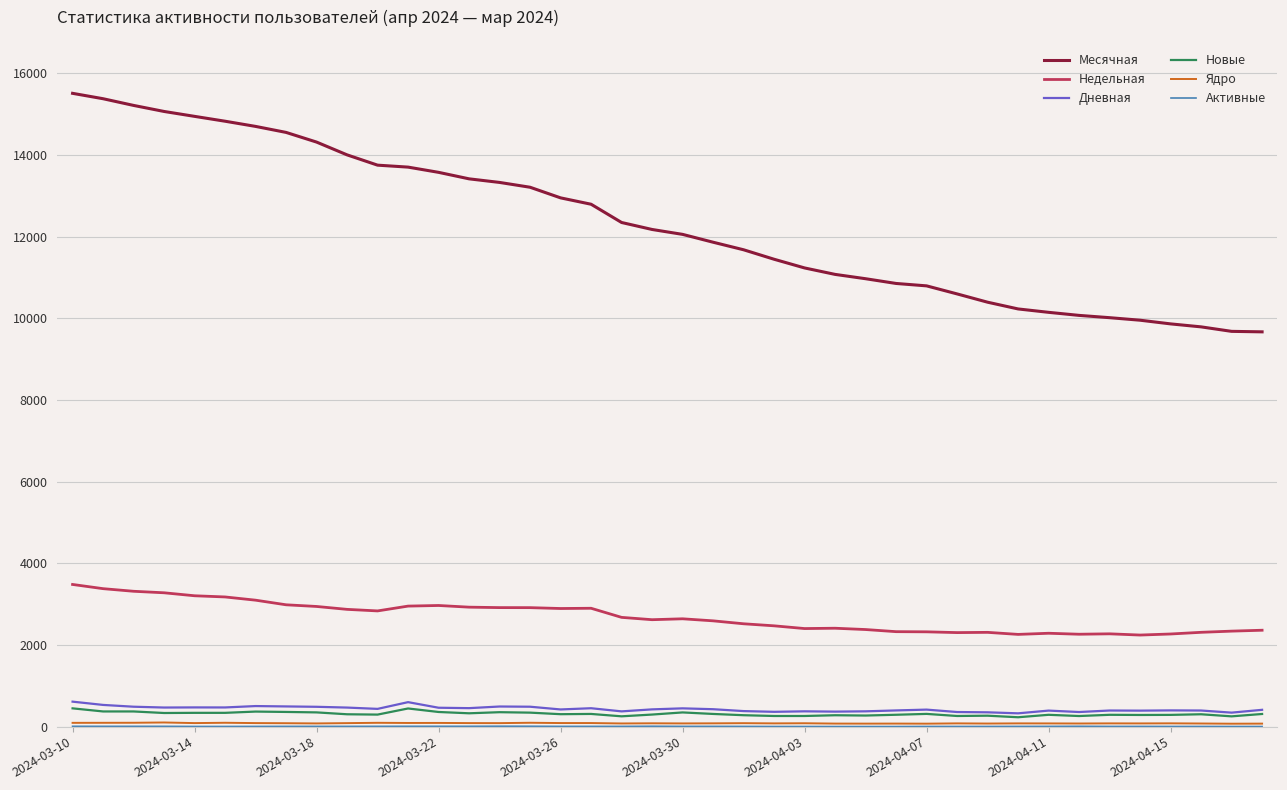

What is the maximum value for Недельная?

3482